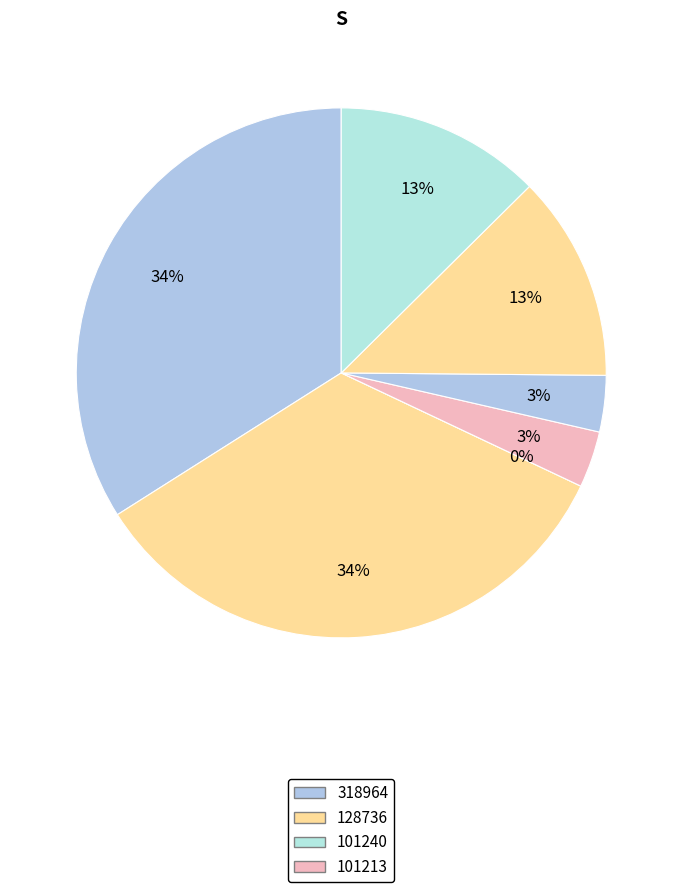

How many slices are in this pie chart?

7